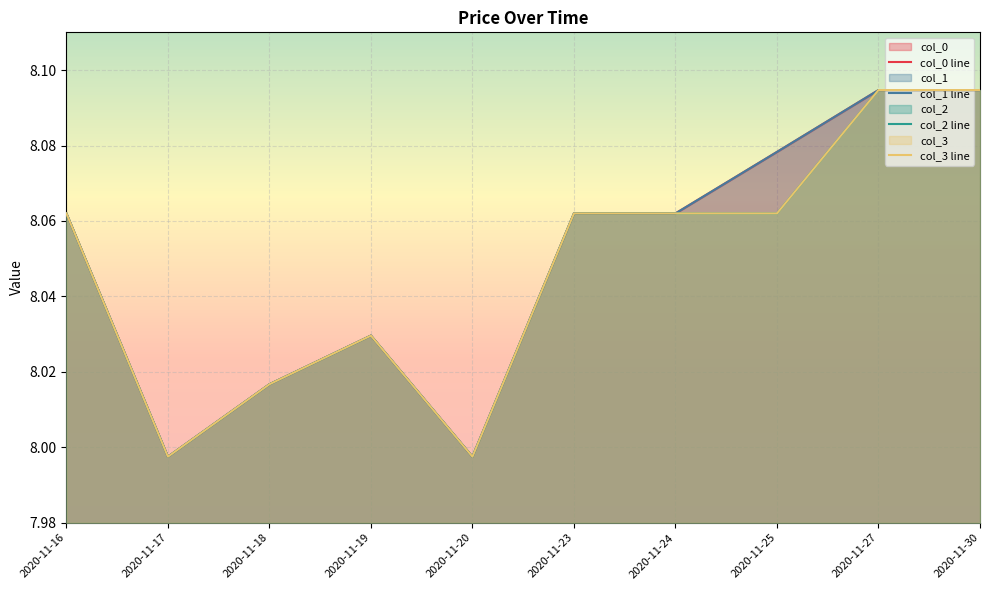

Read the col_0 line value at 2020-11-19.

8.0